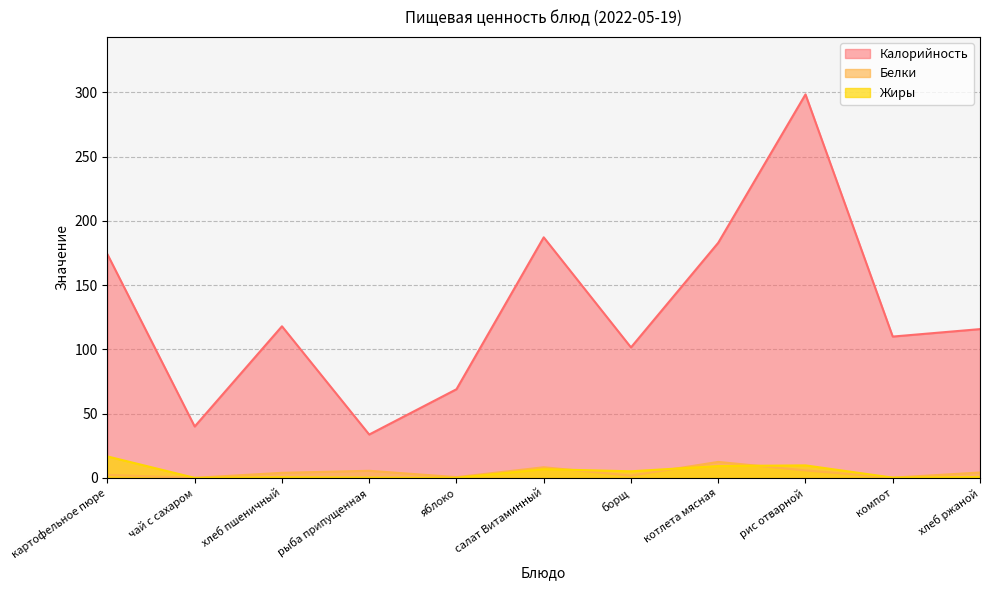

What is the label of the 11th point from the right?

картофельное пюре